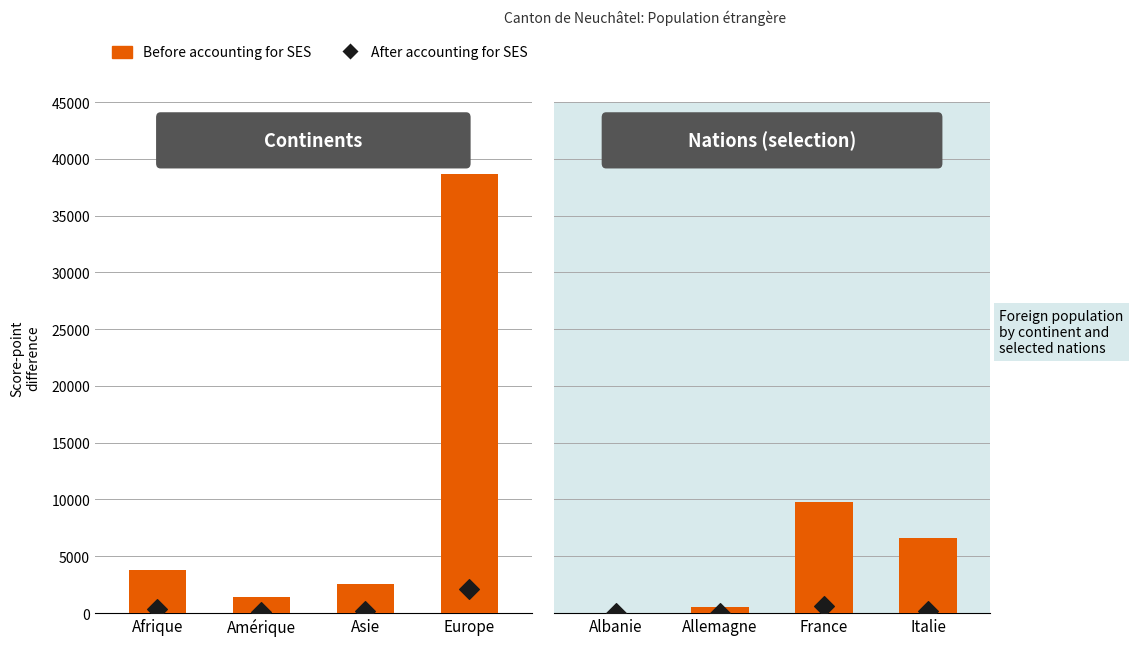

What are all the series names shown in the legend?

Before accounting for SES, After accounting for SES